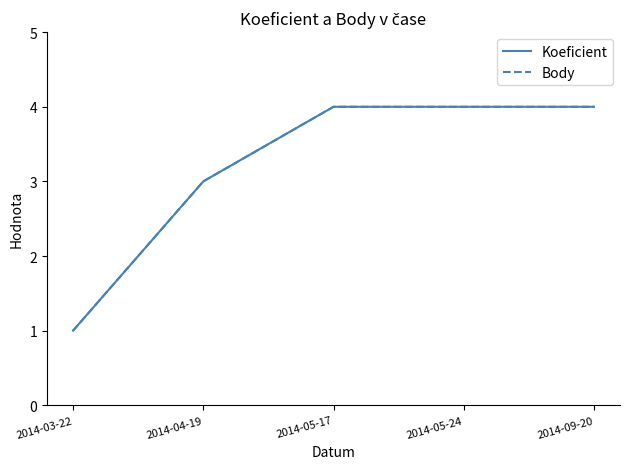

Between 2014-04-19 and 2014-09-20, which is larger?

2014-09-20